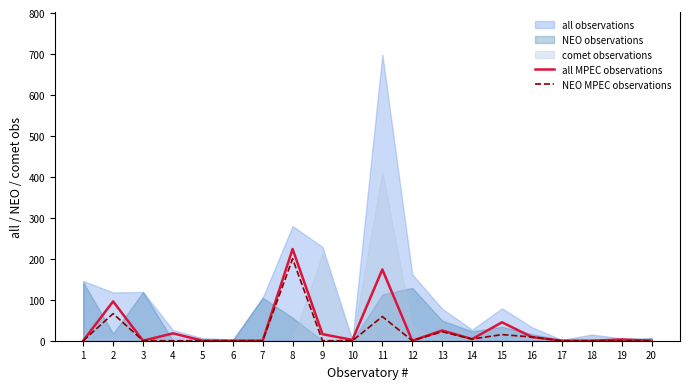

The NEO MPEC observations series shows -71 at 18. True or false?

False